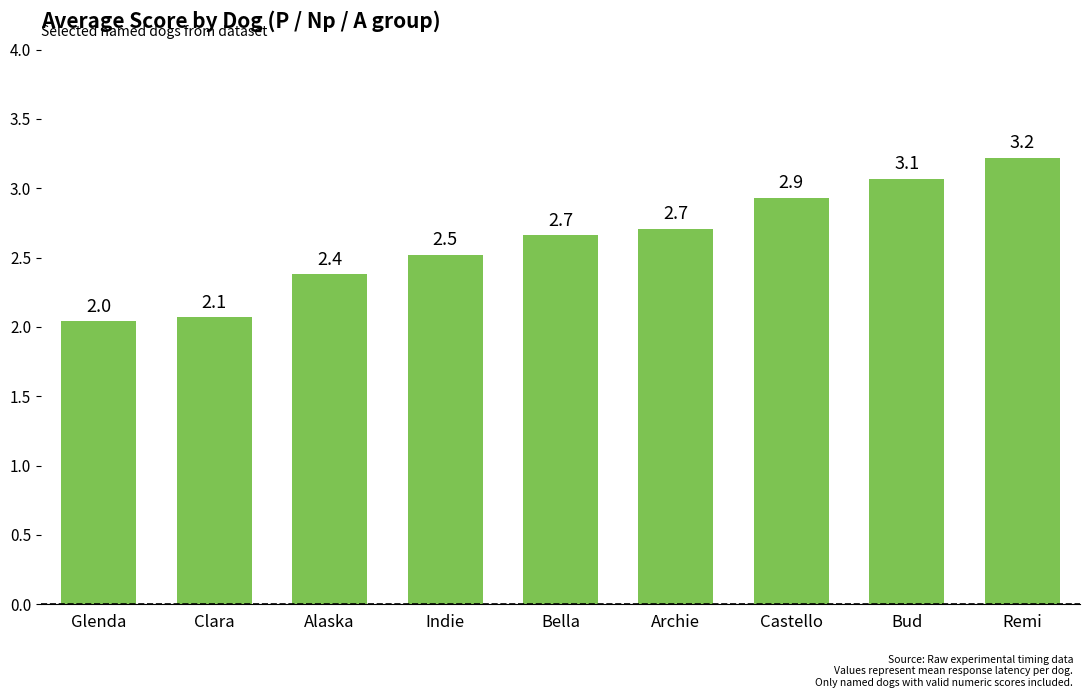

What value does the data have at Castello?

2.9